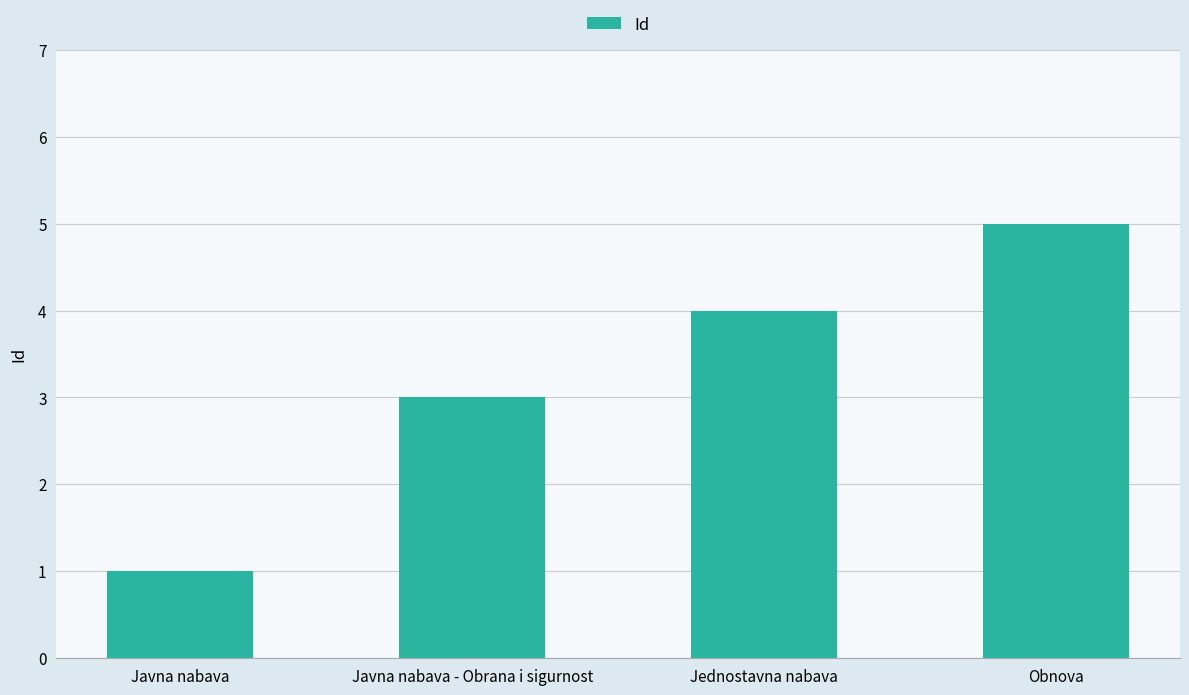

List the labels in order of value, largest first.

Obnova, Jednostavna nabava, Javna nabava - Obrana i sigurnost, Javna nabava